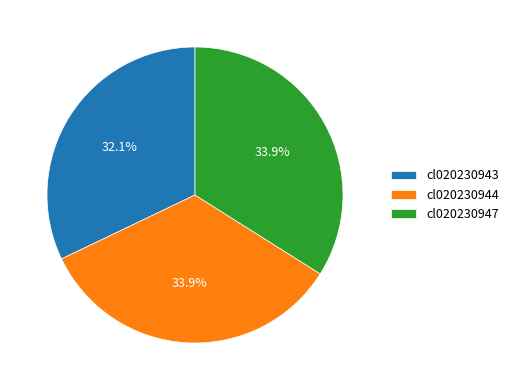

Approximately how many times larger is the value at cl020230943 compared to cl020230947?

0.9